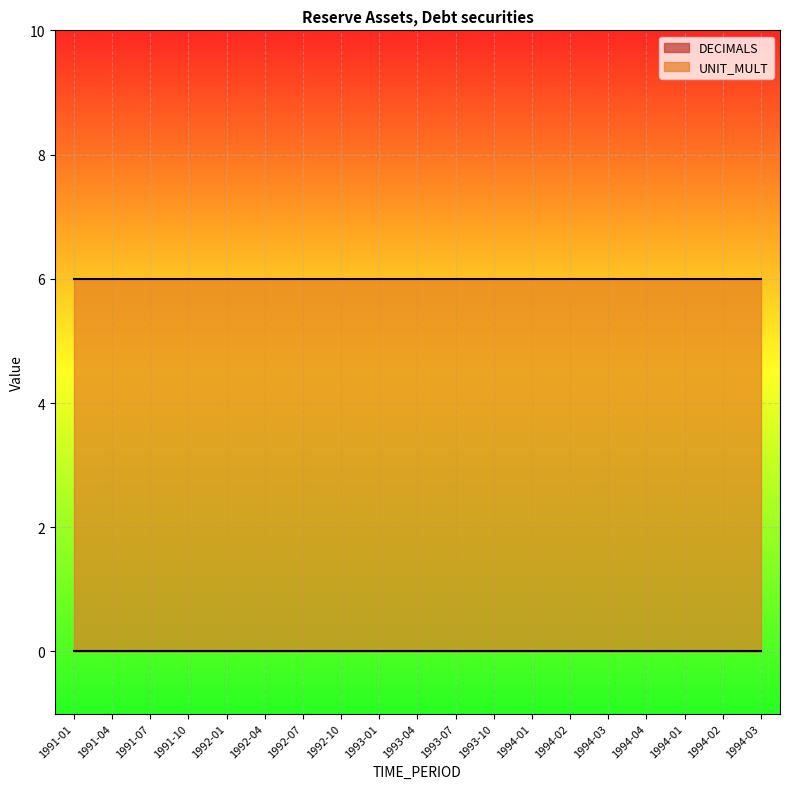

Does the chart display data point markers on the line(s)?

No